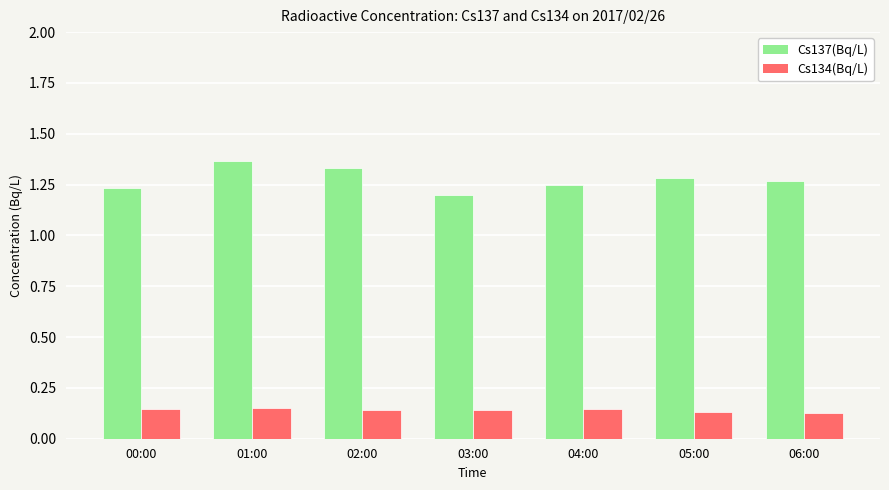

Which series has the widest spread of values?

Cs137(Bq/L)